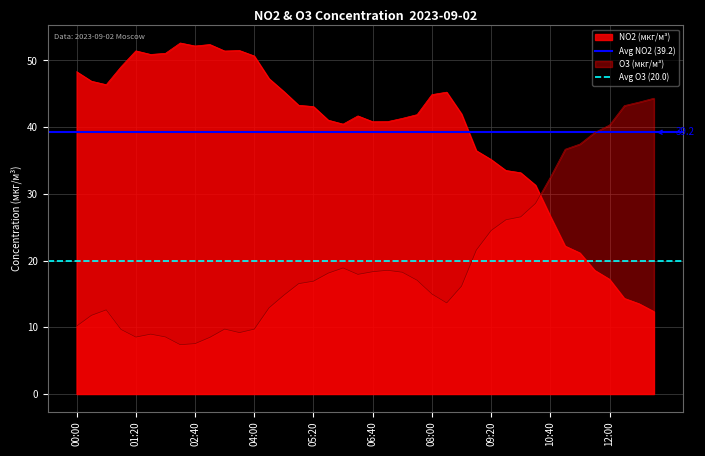

After their last crossing, which series has the higher values: NO2 (мкг/м³) or O3 (мкг/м³)?

O3 (мкг/м³)